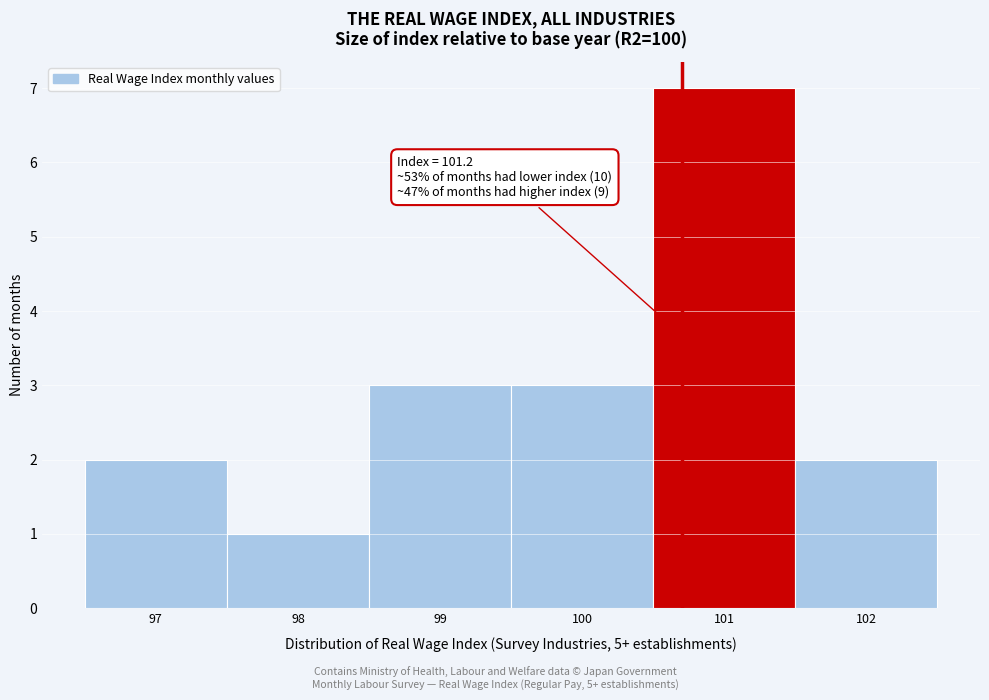

Reading left to right, transcribe all the data shown in this chart.

2	1	3	3	7	2